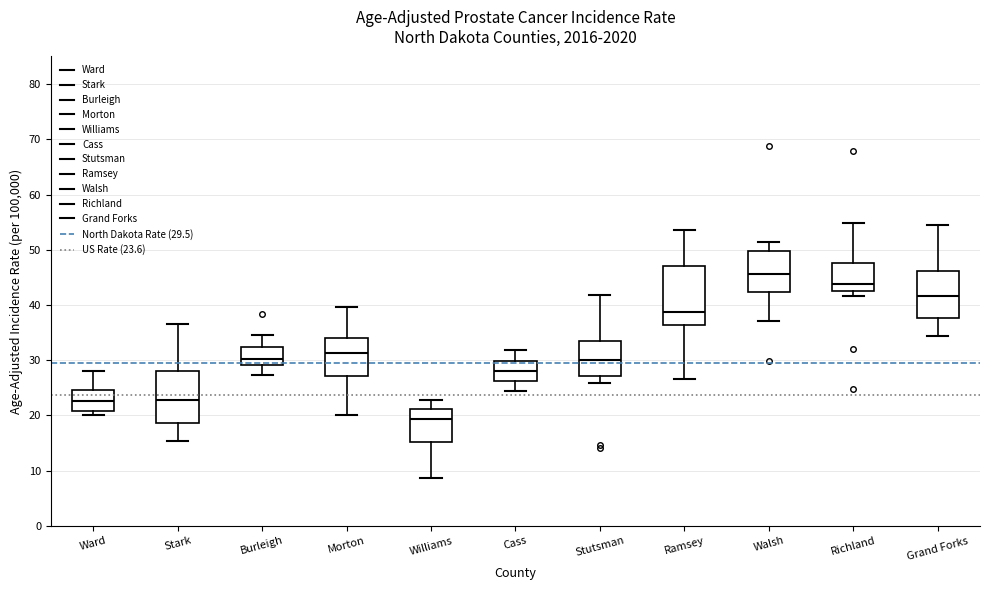

Which box's median line is the lowest?

Williams